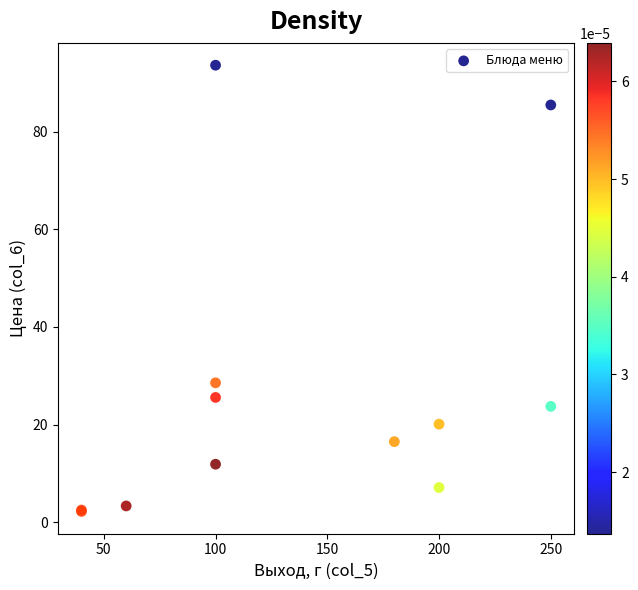

What Y value in the scatter plot is closest to 47?

28.6